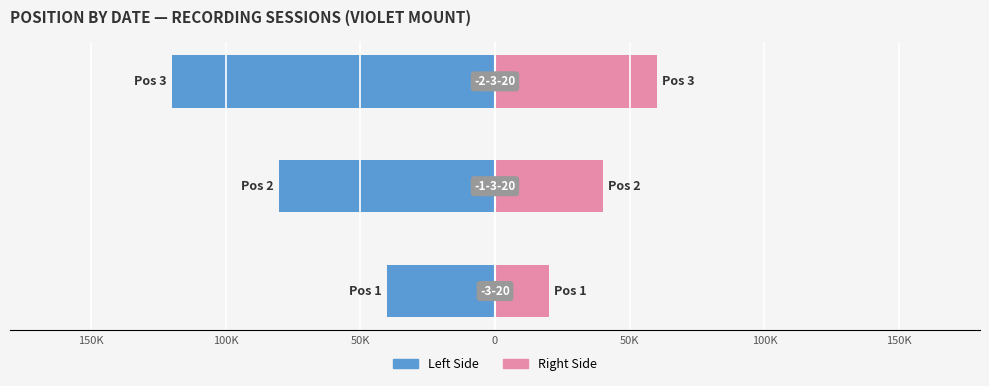

The Left (position scale) series shows -13511 at 150K. True or false?

False